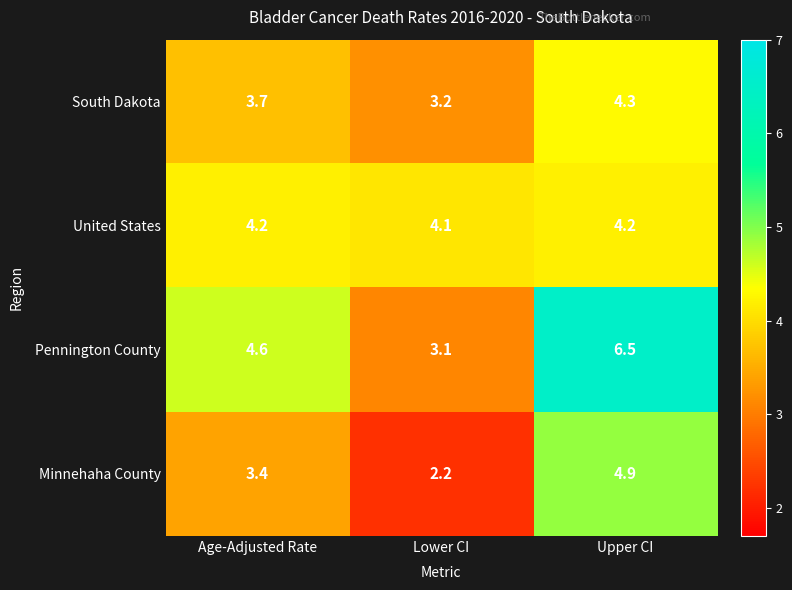

The value of United States at Lower CI is 1.3. True or false?

False